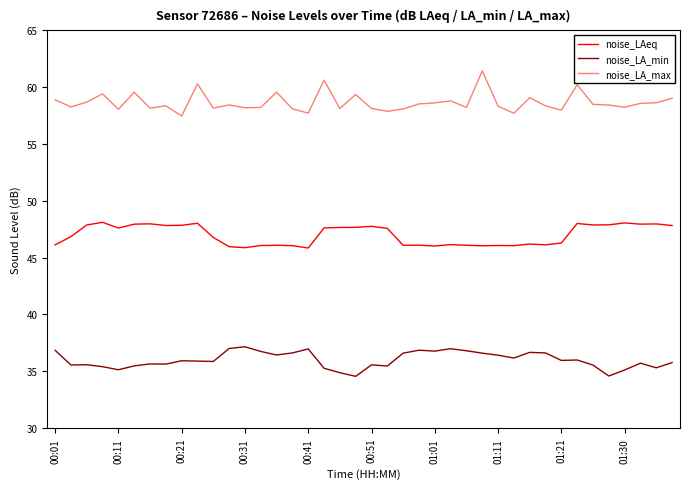

What is the maximum value shown in the chart?

61.4